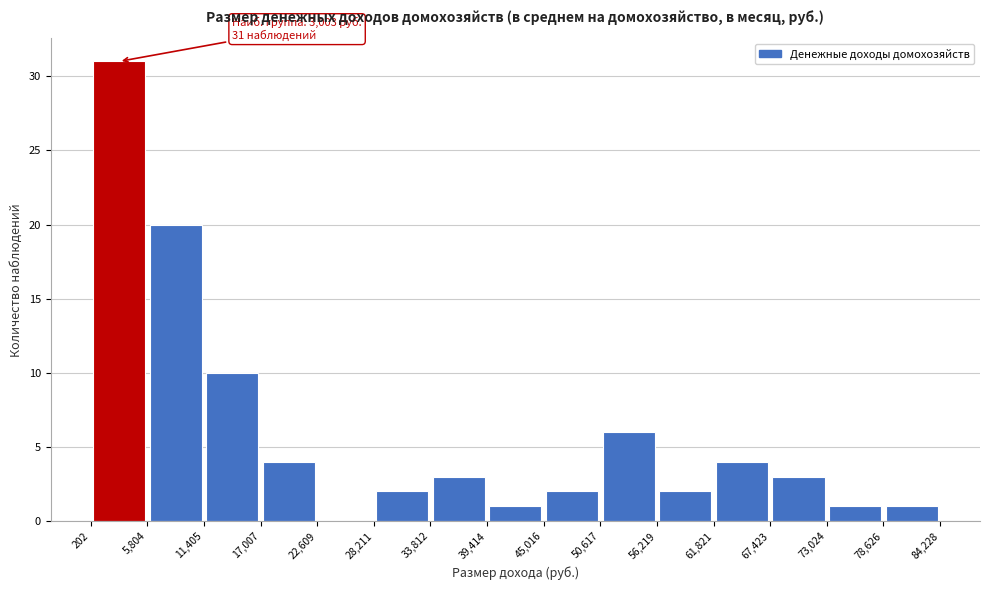

Over which range of the x-axis is the bar tallest?

202 to 5,804